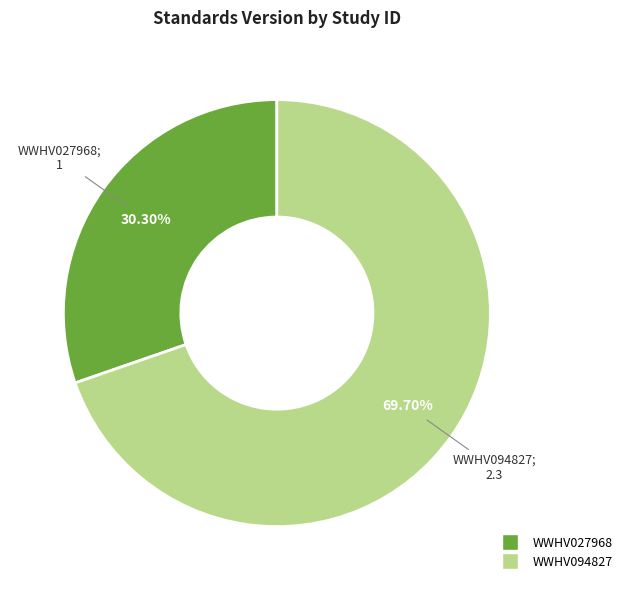

What is the largest slice in the pie chart?

WWHV094827